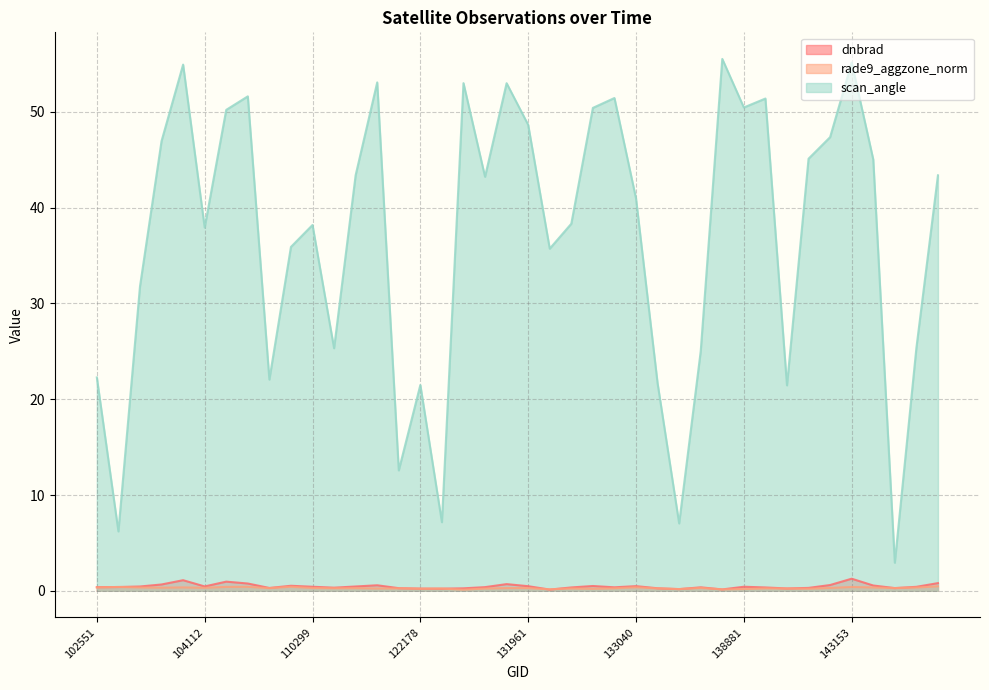

List the series in order of their peak value, lowest first.

rade9_aggzone_norm, dnbrad, scan_angle